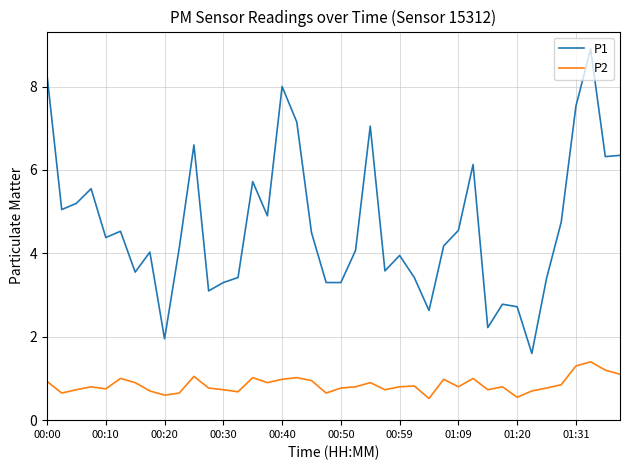

Which series has the widest spread of values?

P1